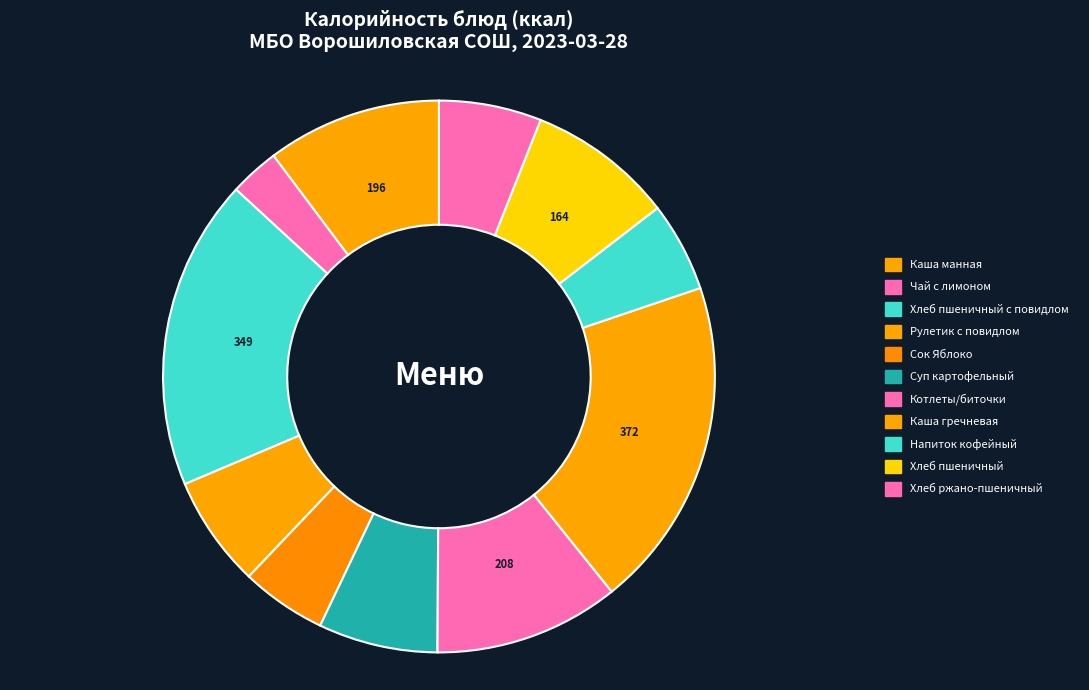

The Сок Яблоко slice represents 5% of the pie. True or false?

True